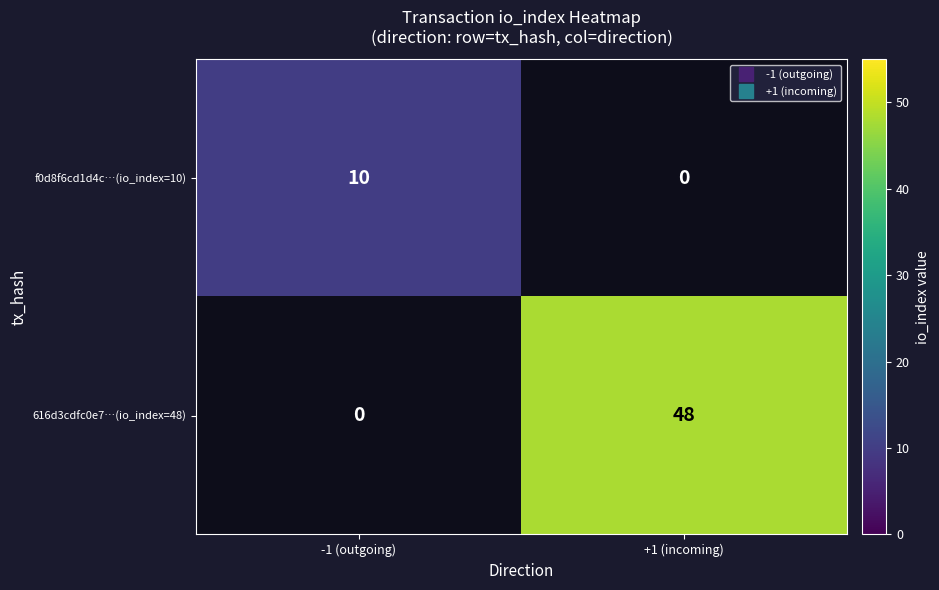

Count the number of categories in the chart.

2